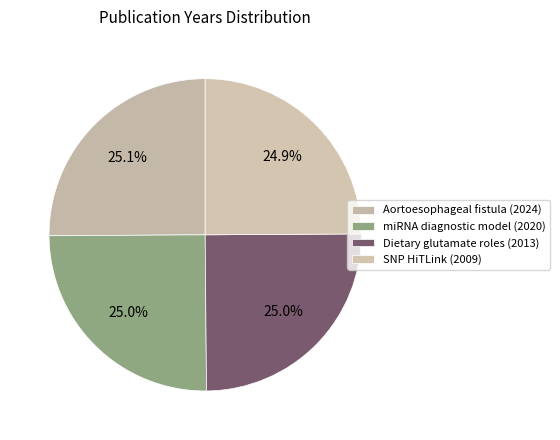

How many slices are in this pie chart?

4